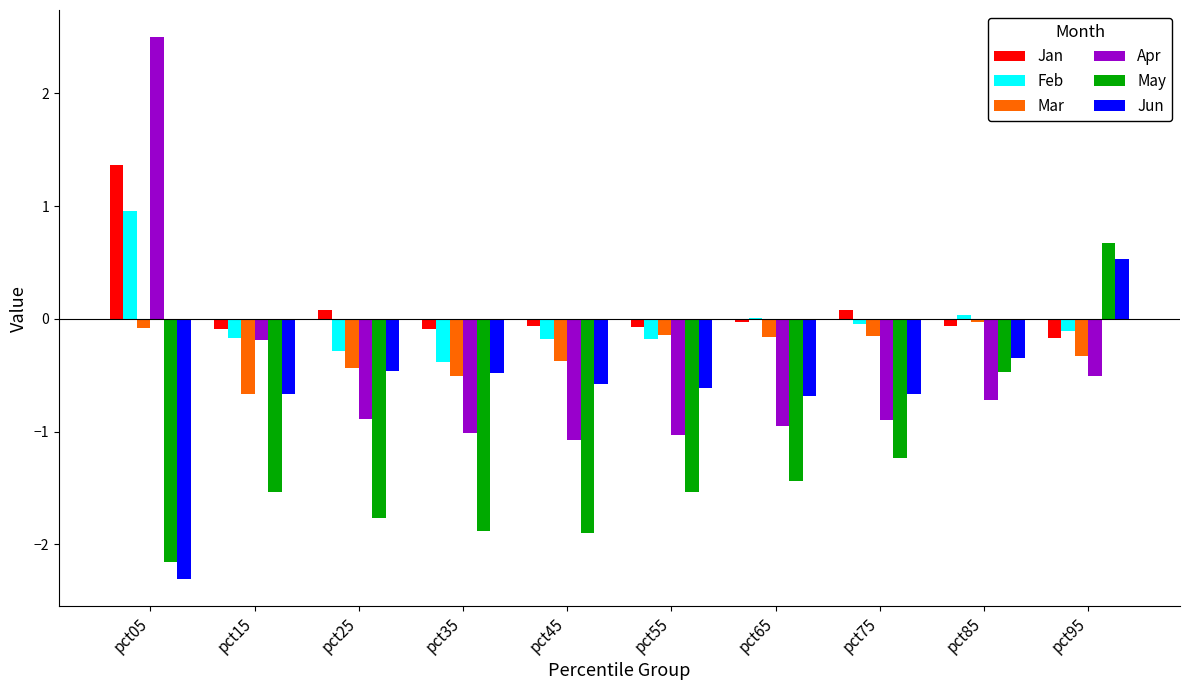

How many groups of bars are there?

10